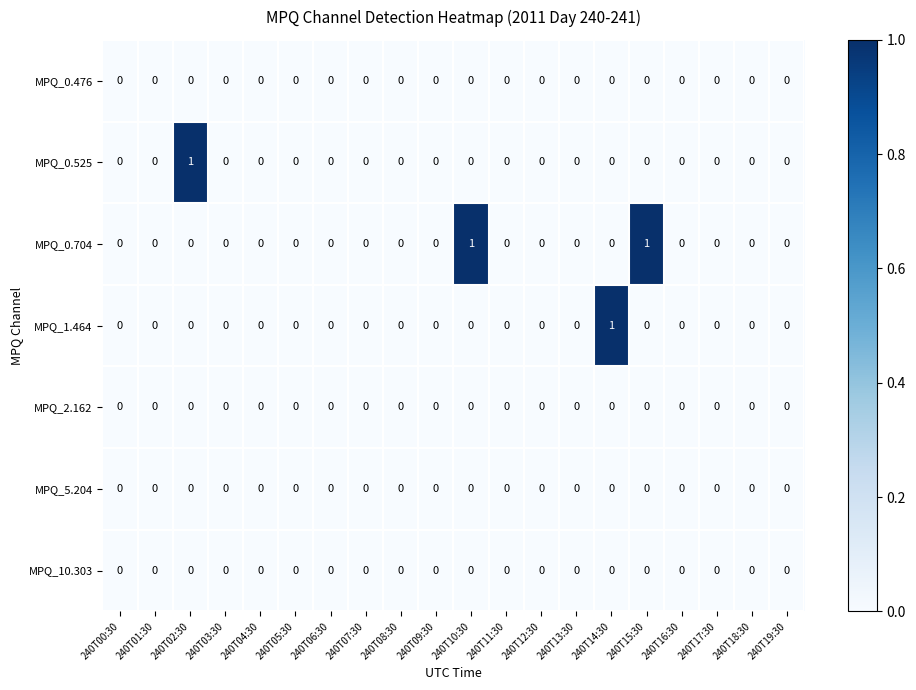

Which series has the largest total across all categories?

MPQ_0.704